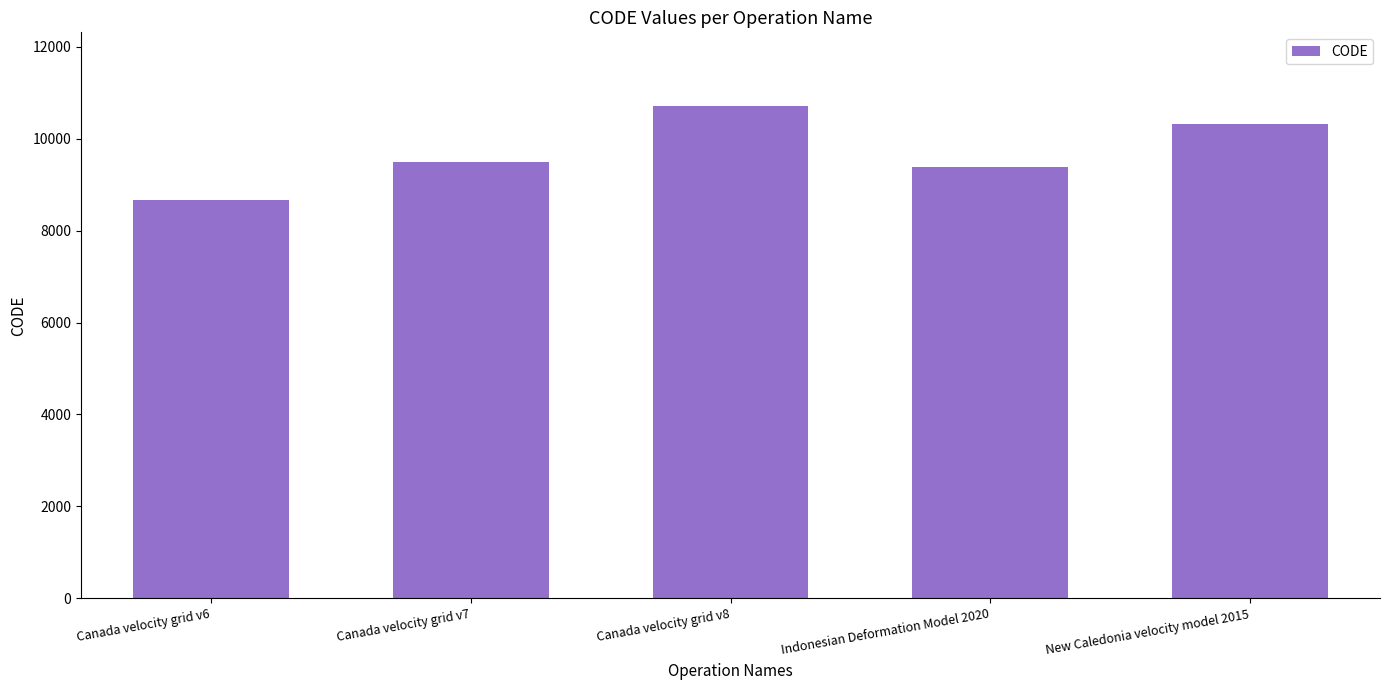

What is the difference between the second highest and minimum values?

1647